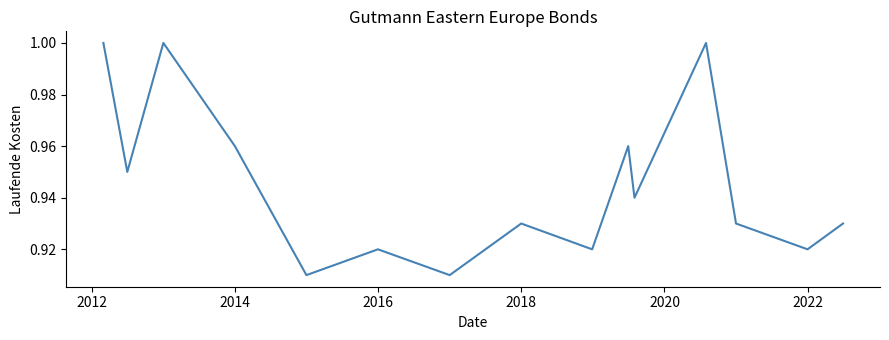

At which category does the data reach its first local valley?

2012